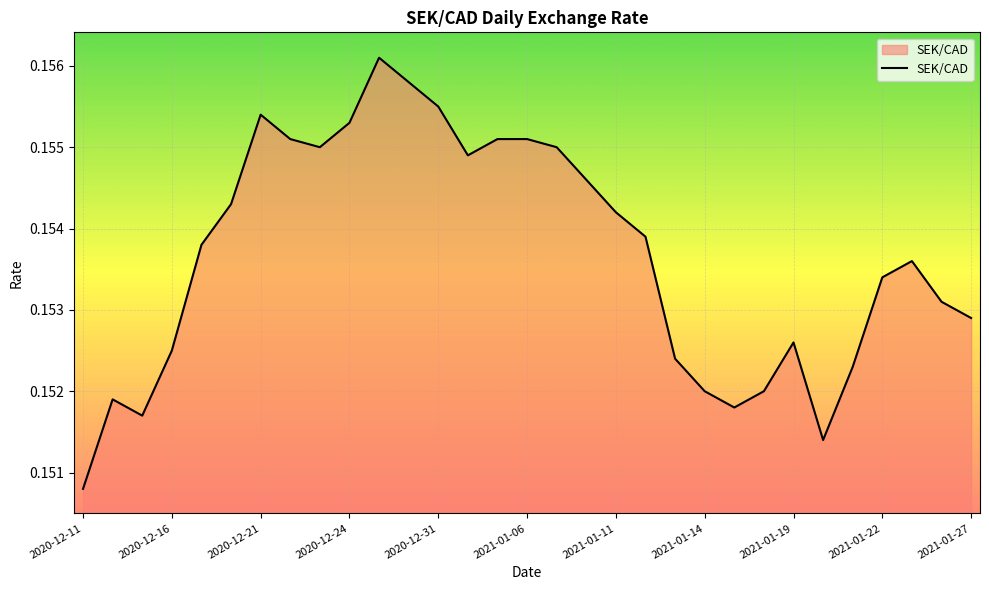

Which has a higher value, 2021-01-11 or 2021-01-06?

2021-01-06